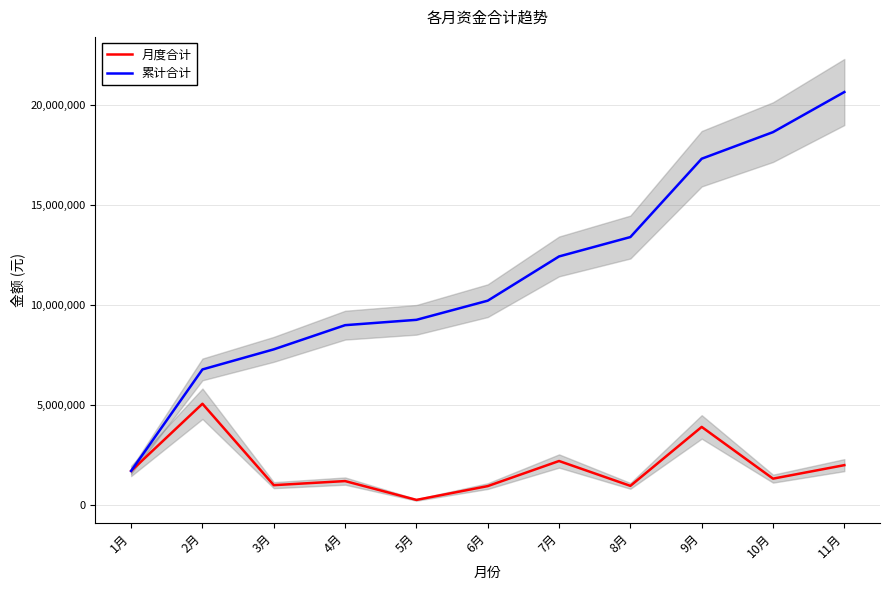

What is the maximum value for 累计合计?

20652842.7